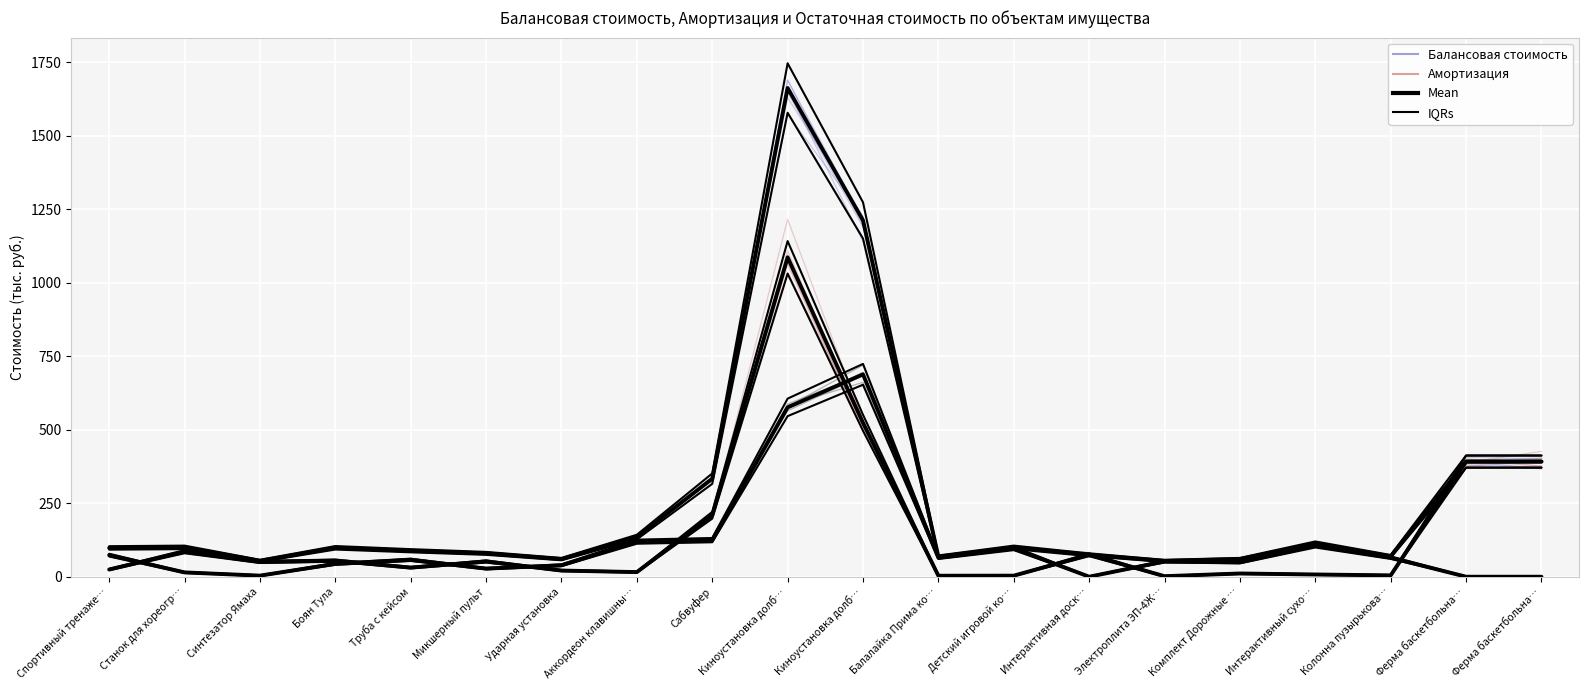

In Остаточная стоимость, how many points are higher than both neighbors (excluding endpoints)?

5